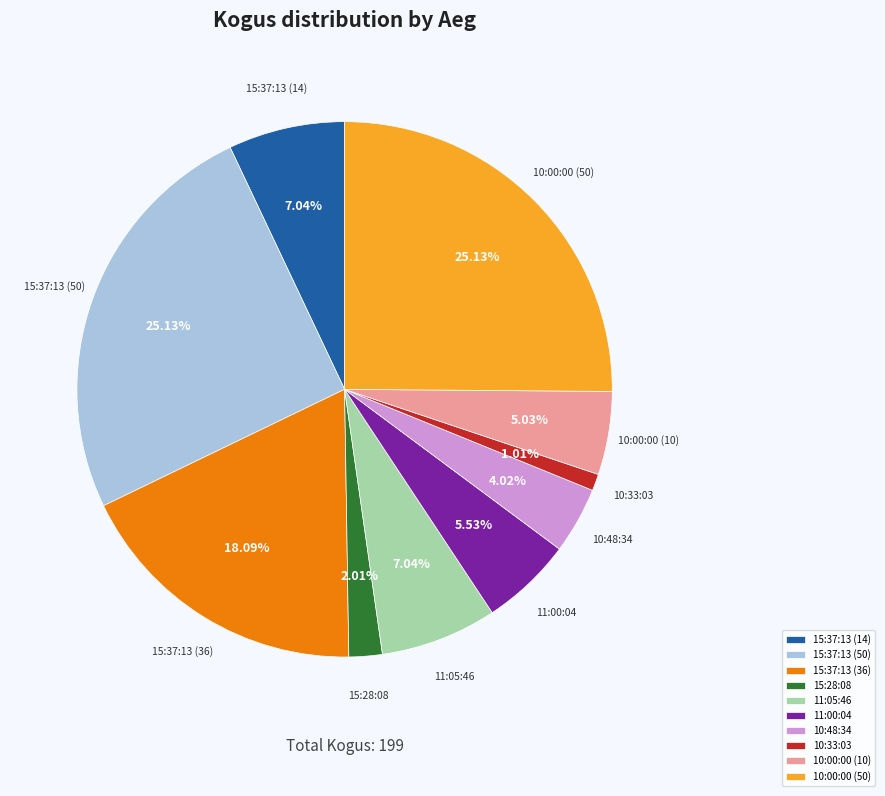

Is there any slice that represents more than half of the pie?

No